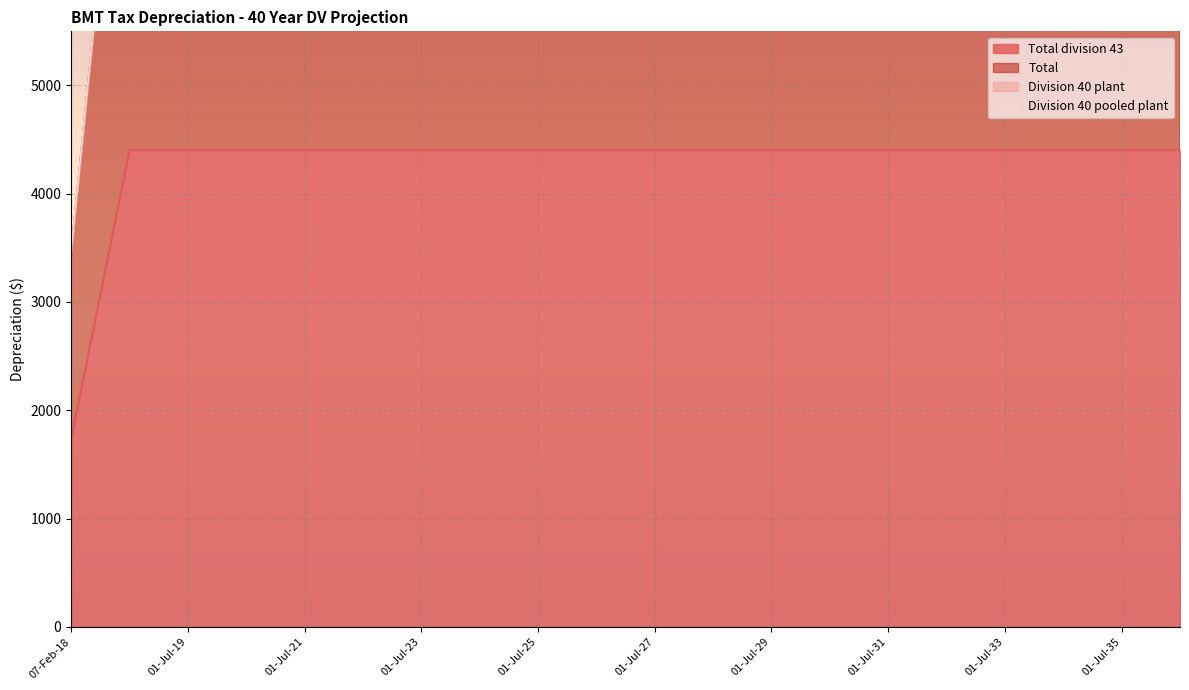

Between 01-Jul-21 and 01-Jul-35, which series saw the biggest shift?

Total division 43